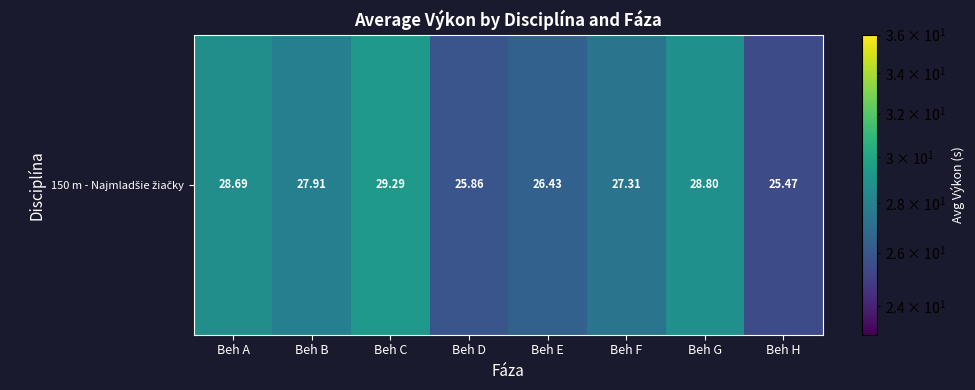

How many categories are shown in the chart?

8